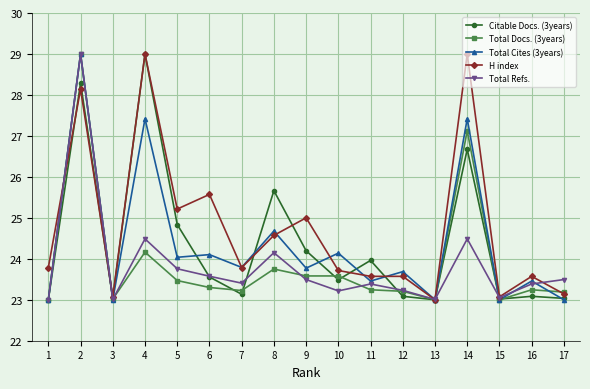

What is the lowest value of the Citable Docs. (3years) series?

23.0